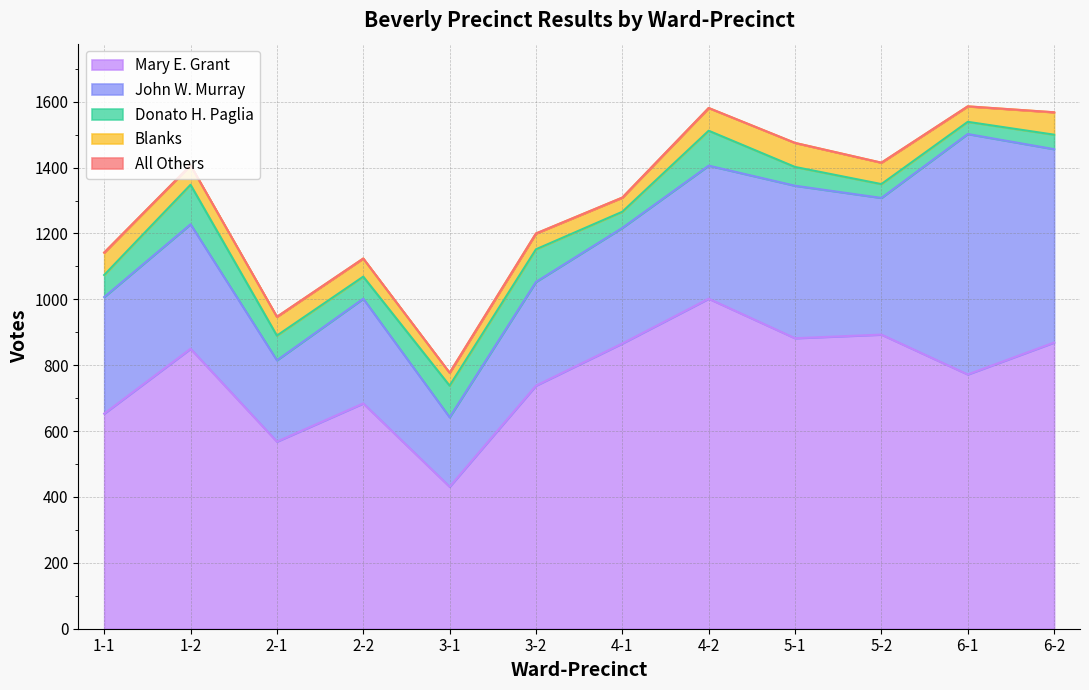

At which category is the sum across all series the highest?

6-1